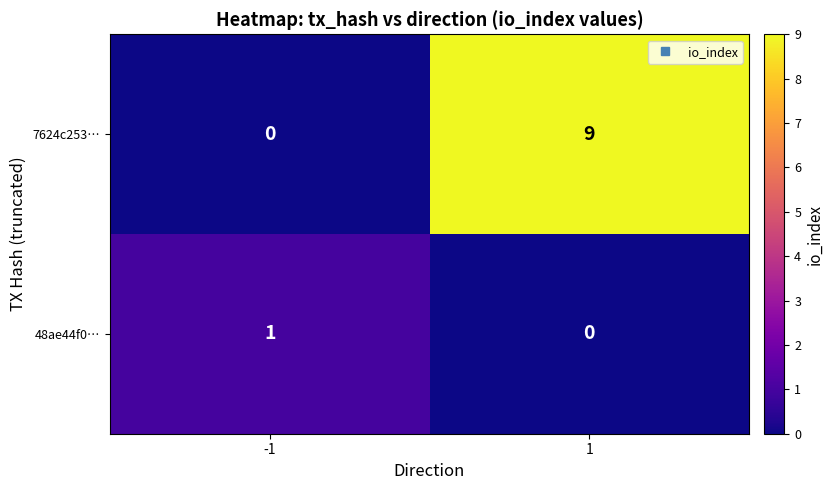

Reading left to right, what are all the values shown in this chart?

7624c253…: -1=0	1=9
48ae44f0…: -1=1	1=0